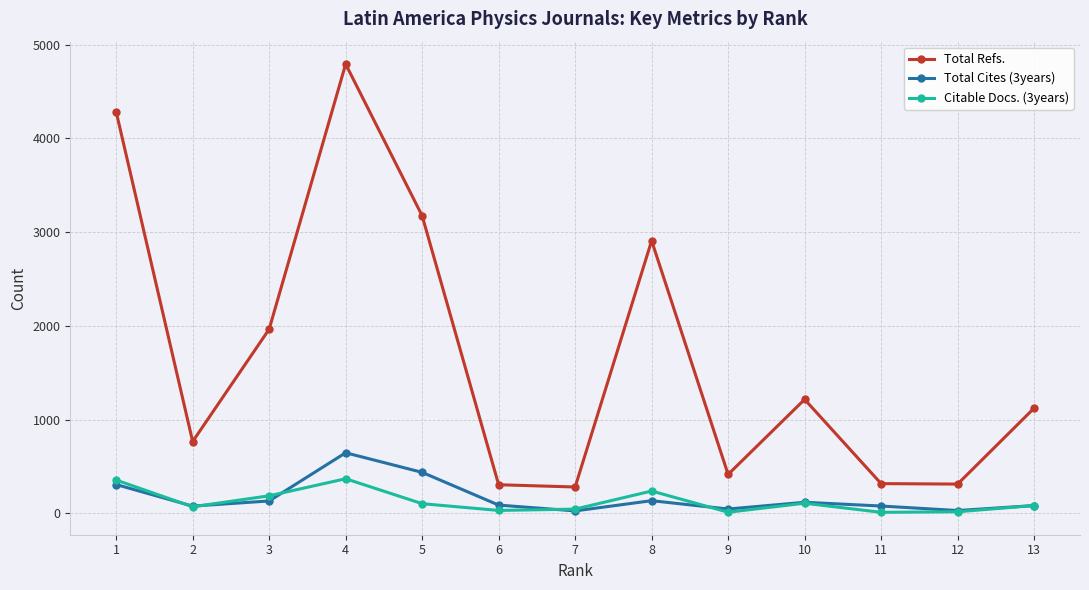

What is the value of the Citable Docs. (3years) point at the 12th from the left?

18